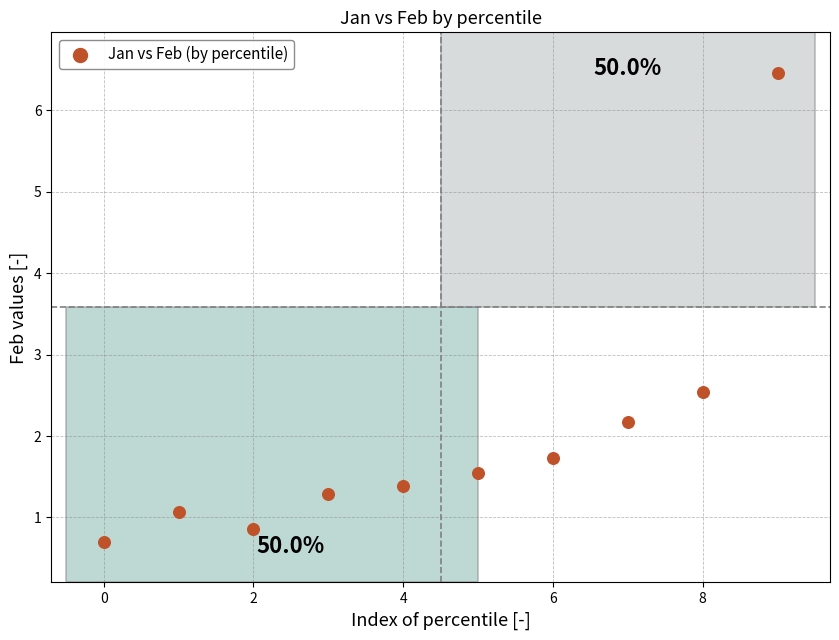

What Y value in the scatter plot is closest to 3?

2.5